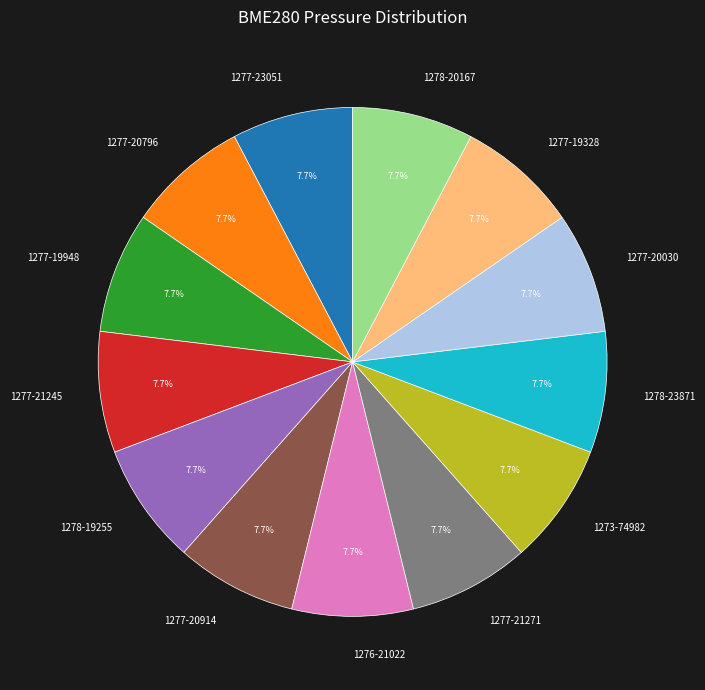

Is there a majority slice in this chart?

No